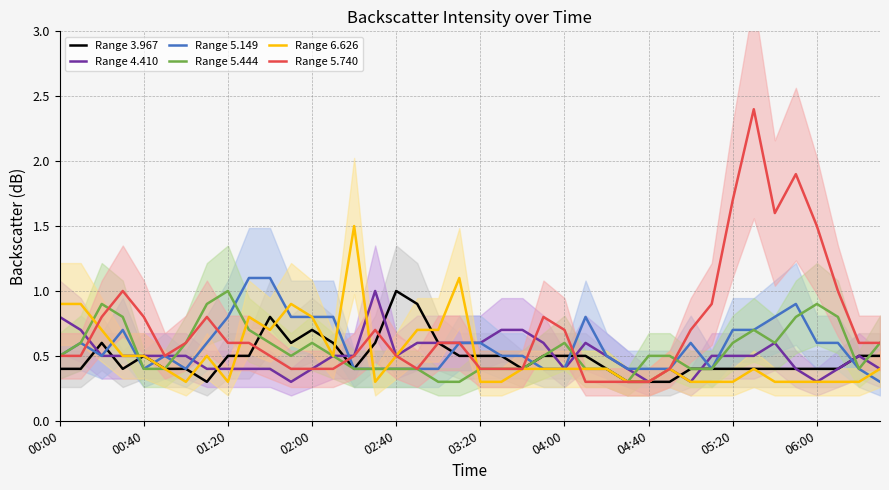

Which category has the lowest value in the Range 5.740 series?

25